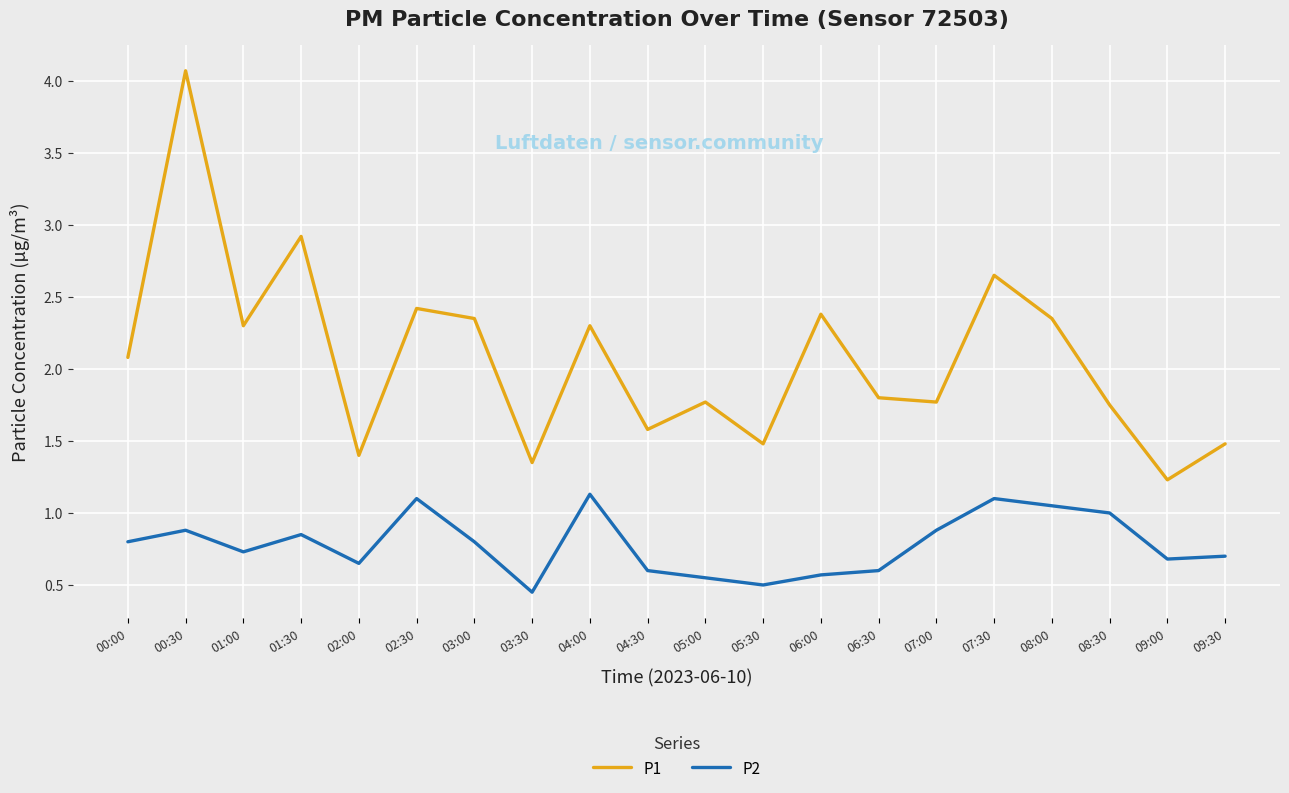

What position from the left is 04:30?

10